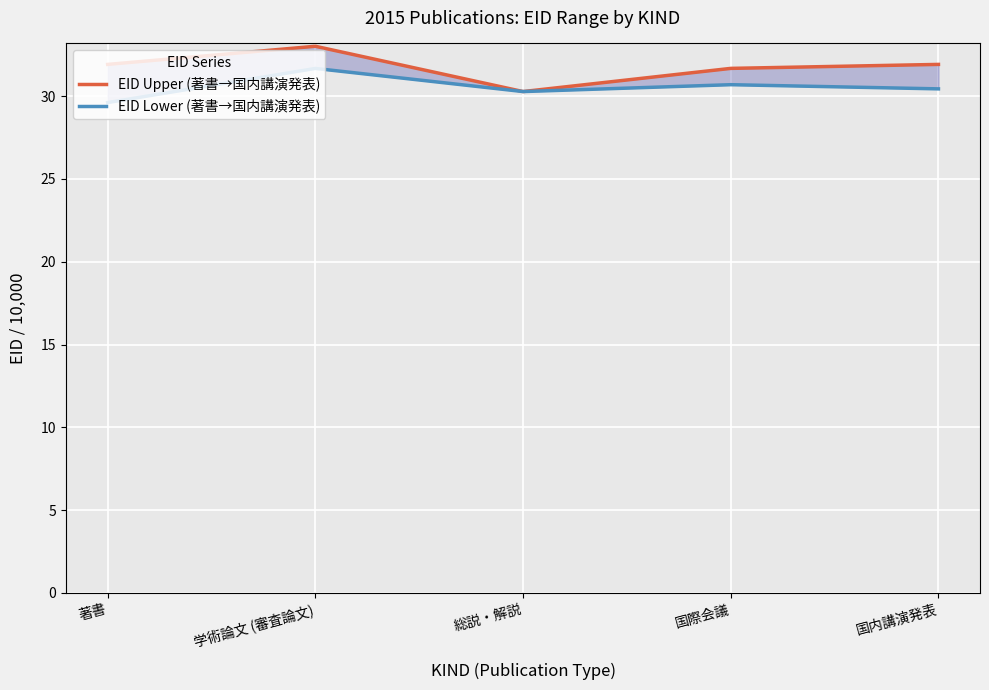

What are all the series names shown in the legend?

EID Upper (著書→国内講演発表), EID Lower (著書→国内講演発表)